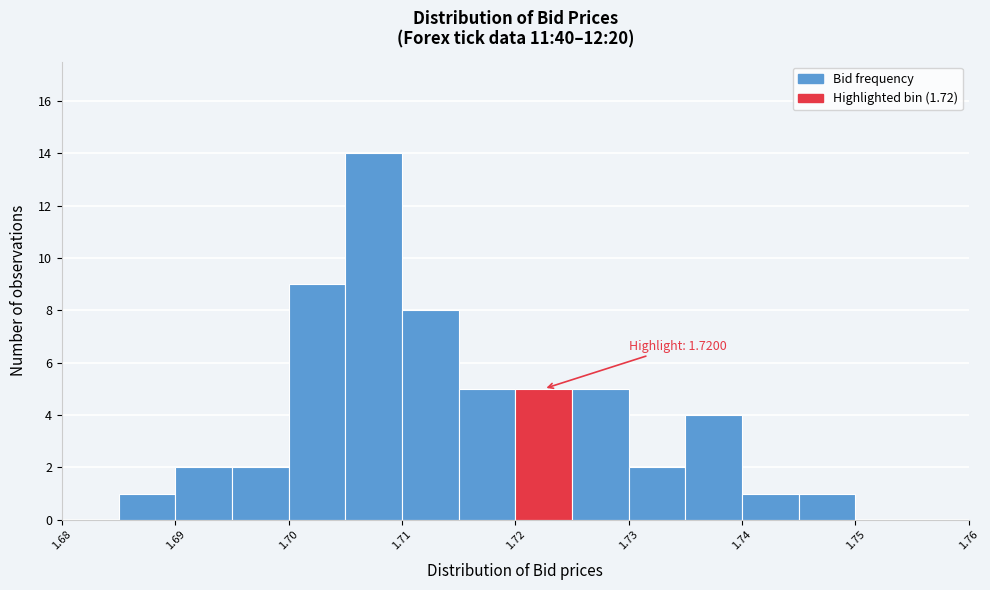

Which range on the x-axis has the tallest bar?

1.705 to 1.710